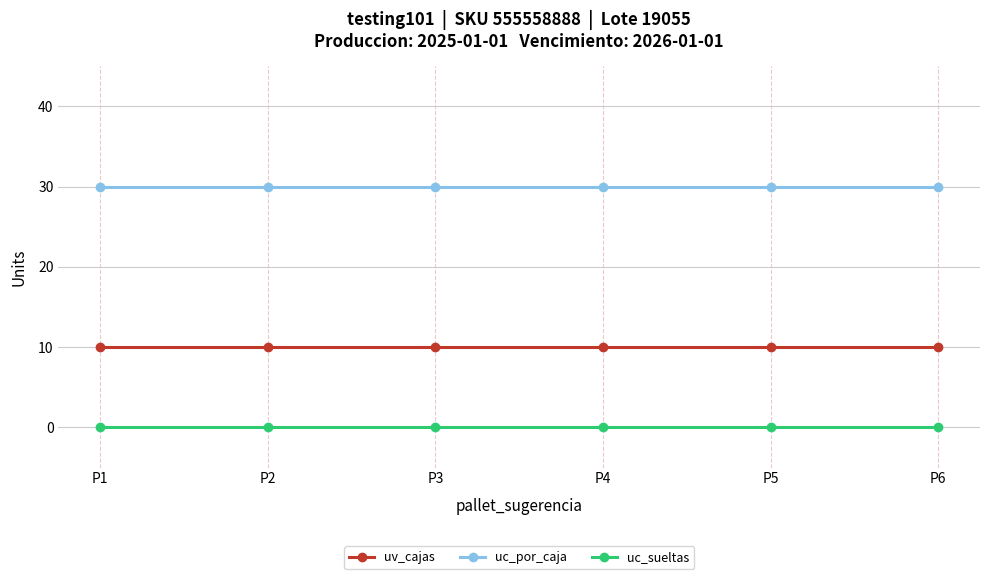

Reading right to left, extract all data points from this chart.

uv_cajas: 10	10	10	10	10	10
uc_por_caja: 30	30	30	30	30	30
uc_sueltas: 0	0	0	0	0	0